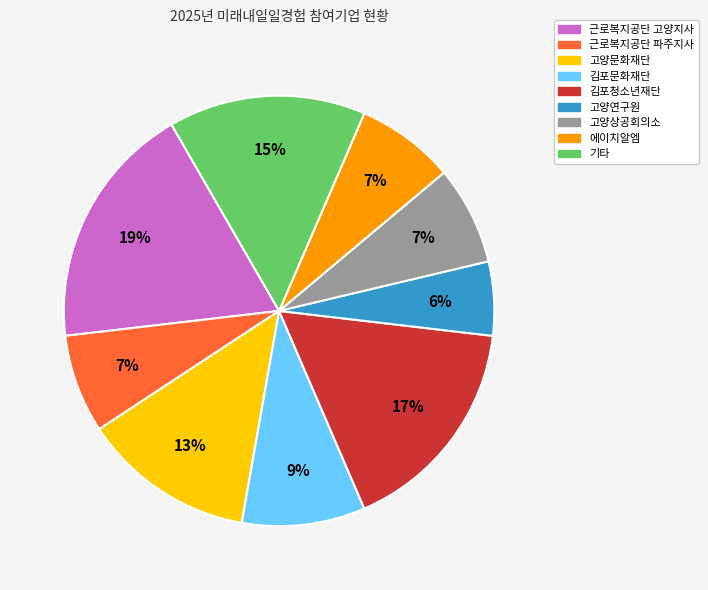

Is the sum of 근로복지공단 파주지사 and 고양연구원 greater than half?

No